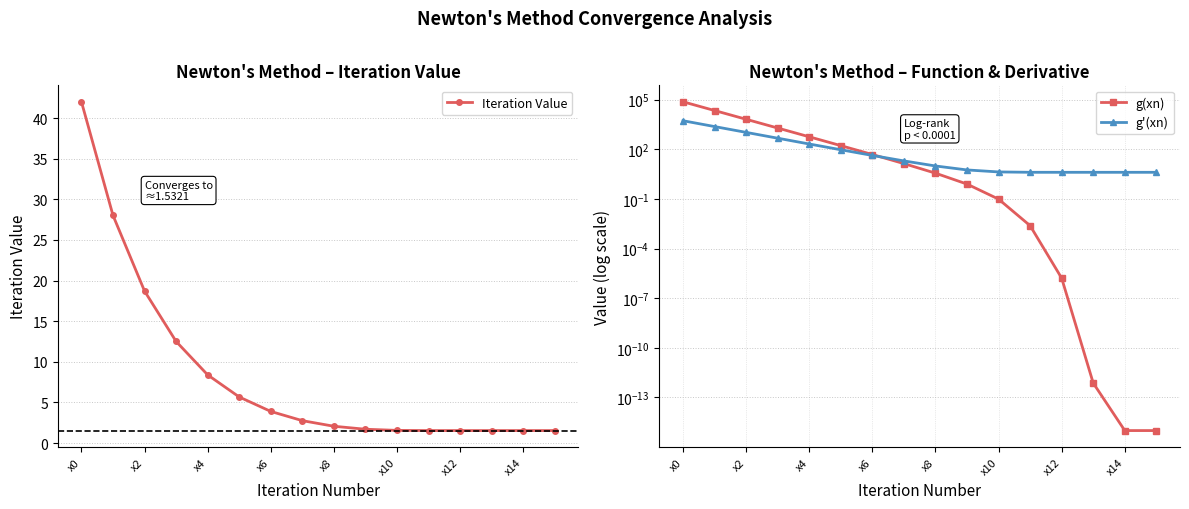

What is the value of the Iteration Value point at the 15th from the left?

1.5